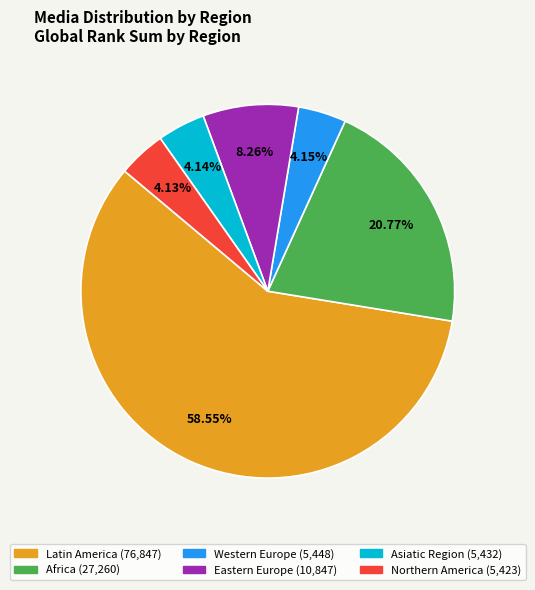

Which slice is the largest?

Latin America